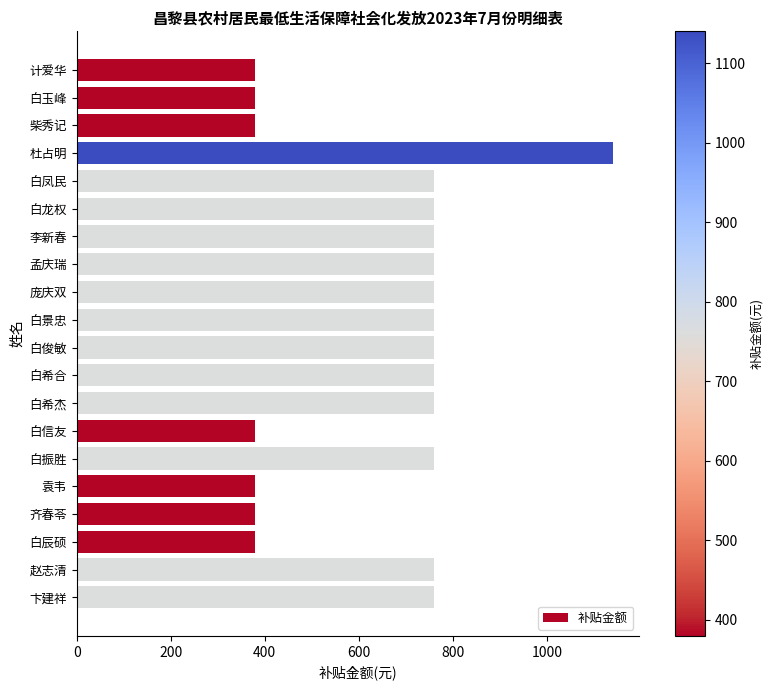

What is the label of the 10th bar from the bottom?

白俊敏